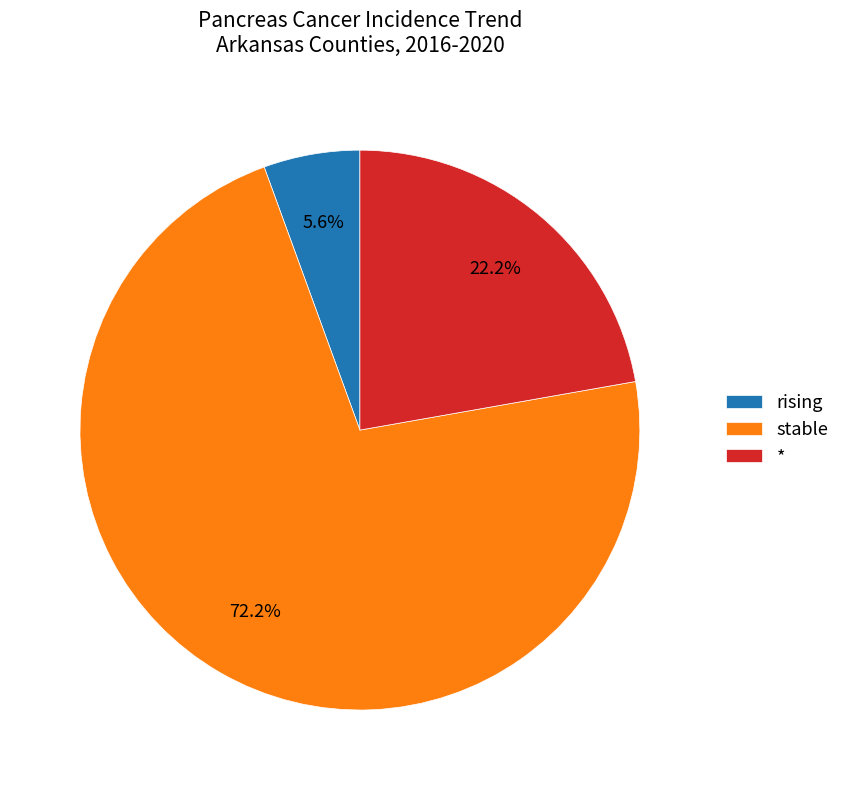

Rank the categories by value from highest to lowest.

stable, *, rising